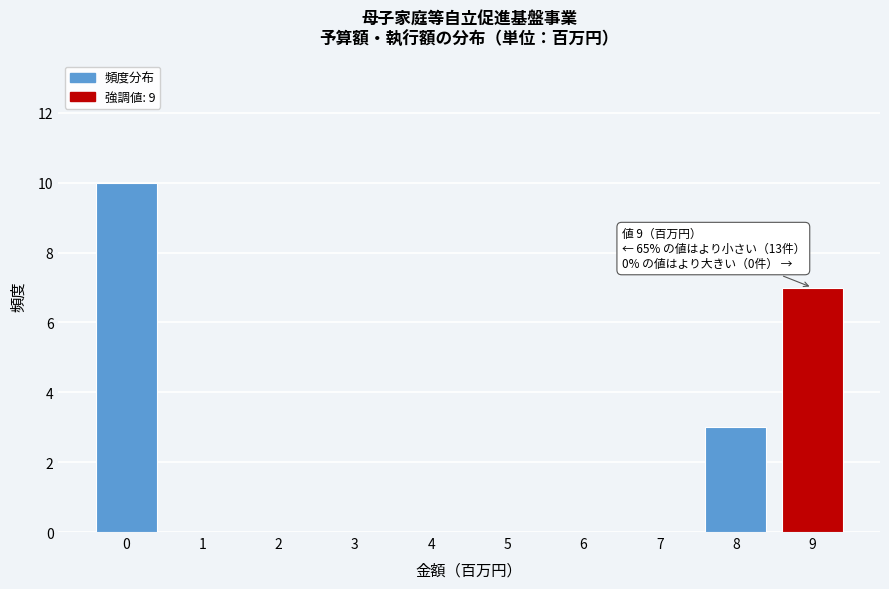

Reading left to right, list all the values displayed in this chart.

0=10	1=0	2=0	3=0	4=0	5=0	6=0	7=0	8=3	9=7